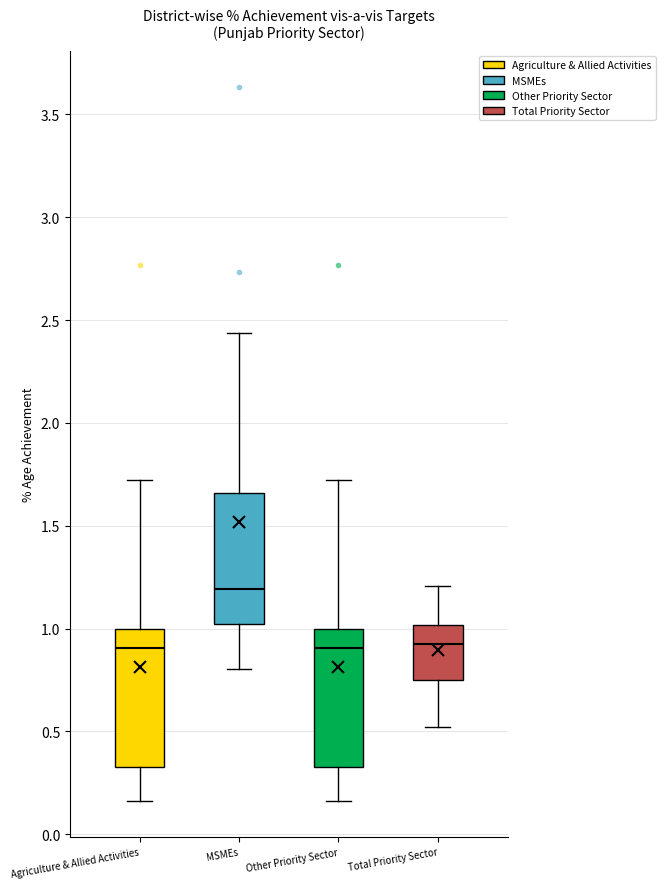

Reading left to right, read every box against the y-axis: the position of its median line, the range the box covers, and the ends of its whiskers. The values are not printed on the chart, so give them approximately, as read against the axis.

Agriculture & Allied Activities: median 0.90, box 0.30 to 1.00, whiskers 0.15 to 1.70
MSMEs: median 1.20, box 1.00 to 1.65, whiskers 0.80 to 2.45
Other Priority Sector: median 0.90, box 0.30 to 1.00, whiskers 0.15 to 1.70
Total Priority Sector: median 0.95, box 0.75 to 1.00, whiskers 0.50 to 1.20